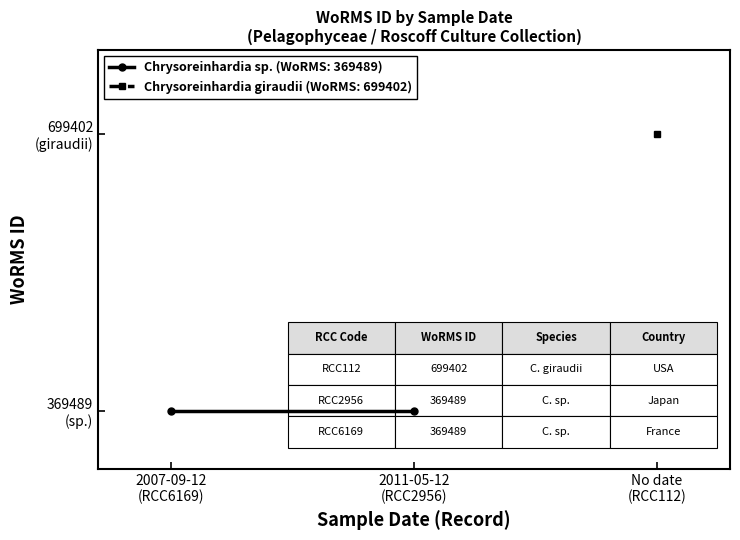

Which category has the highest value in the RCC2956 (Chrysoreinhardia sp.) series?

2007-09-12